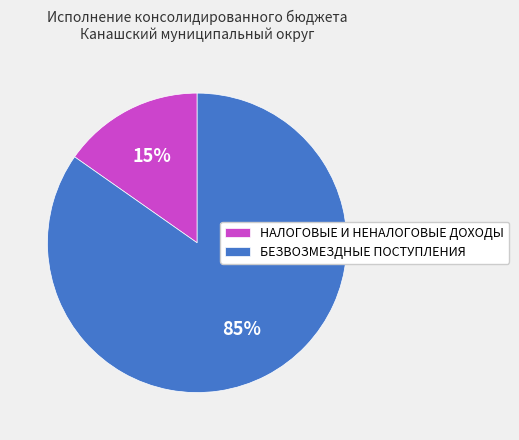

To the nearest percent, what percentage of the pie is БЕЗВОЗМЕЗДНЫЕ ПОСТУПЛЕНИЯ?

85%